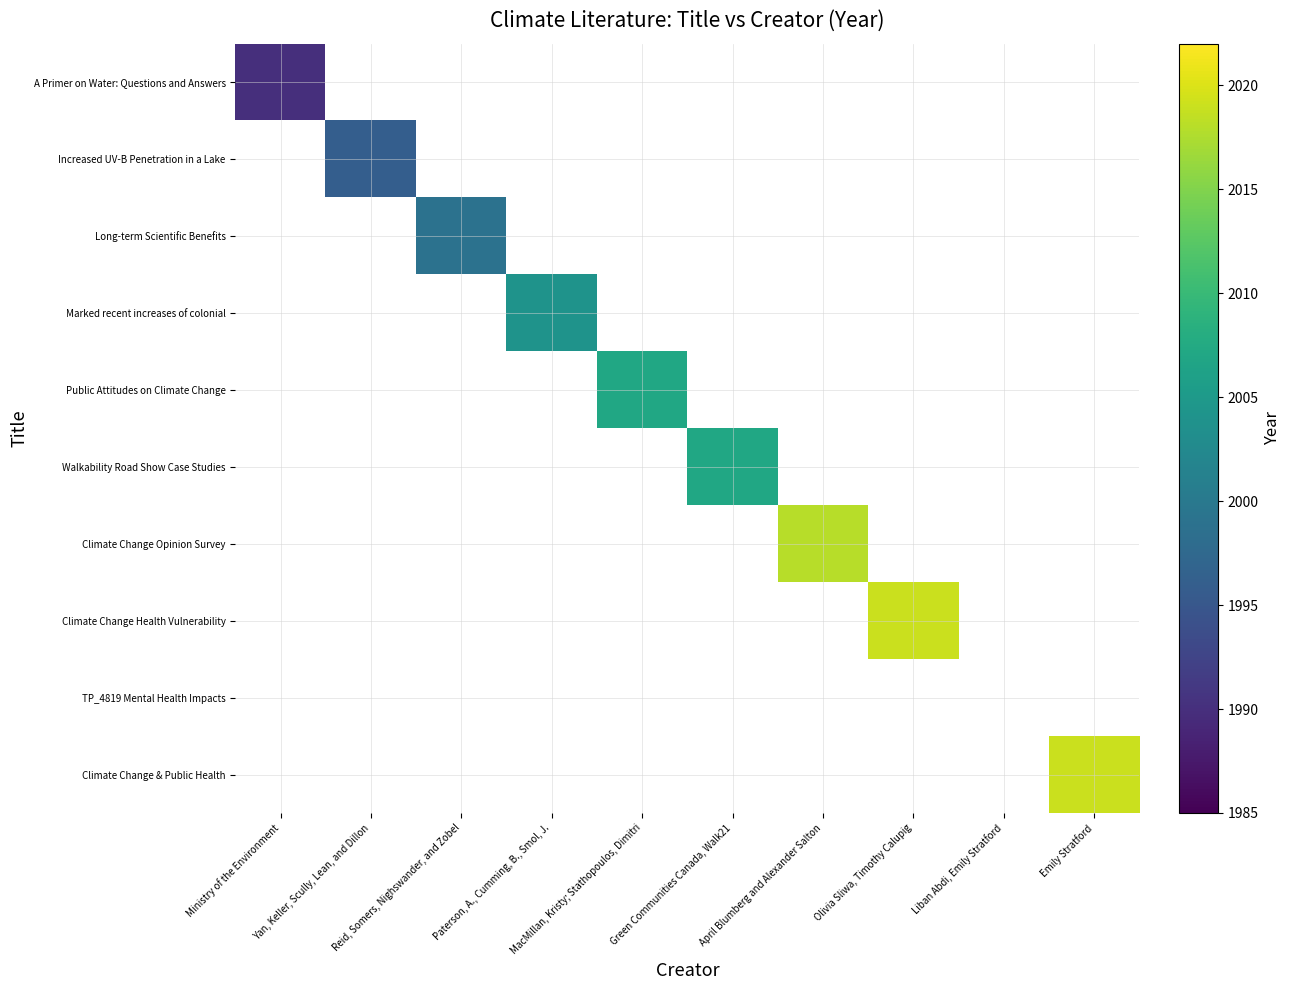

At which label does Increased UV-B Penetration in a Lake reach its minimum?

Ministry of the Environment